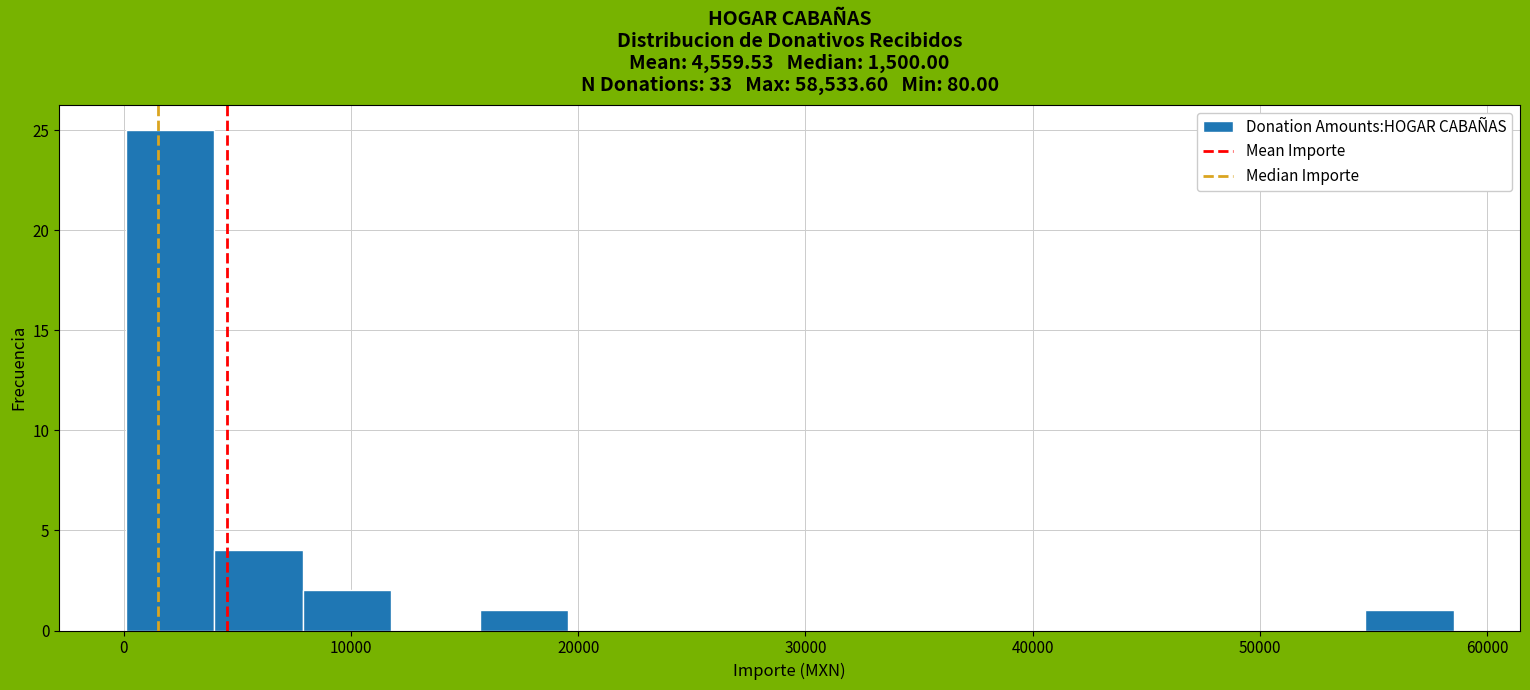

Read against the x-axis, roughly where is the centre of the tallest bar?

2000